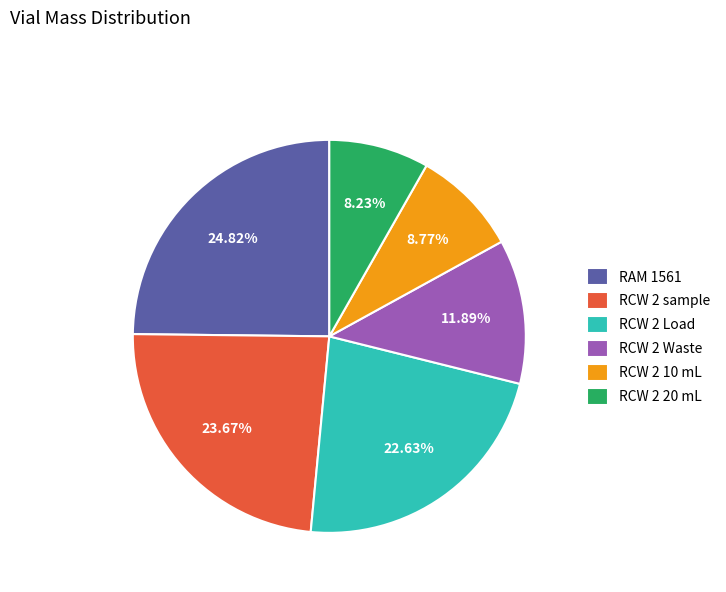

Rank the categories by value from lowest to highest.

RCW 2 20 mL, RCW 2 10 mL, RCW 2 Waste, RCW 2 Load, RCW 2 sample, RAM 1561